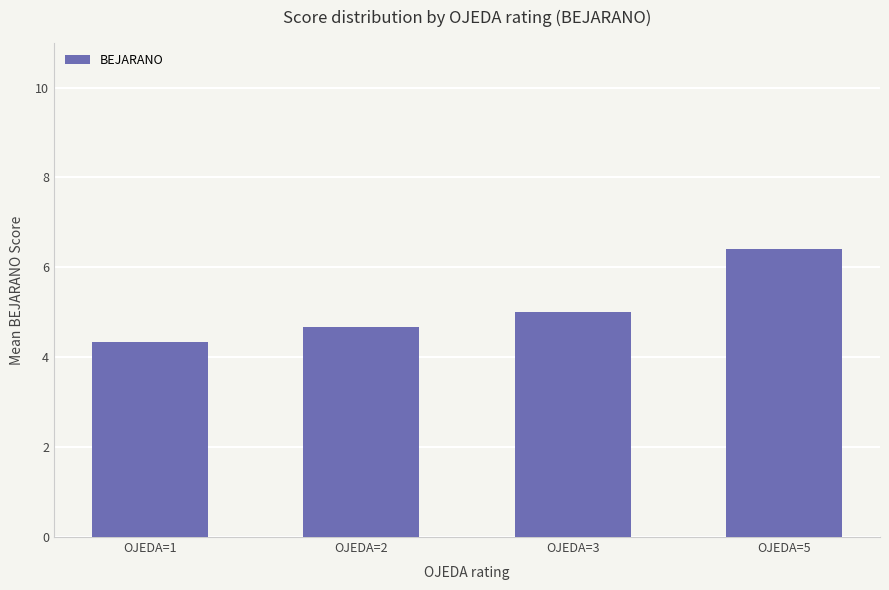

What is the value of the 2nd bar from the left?

4.7